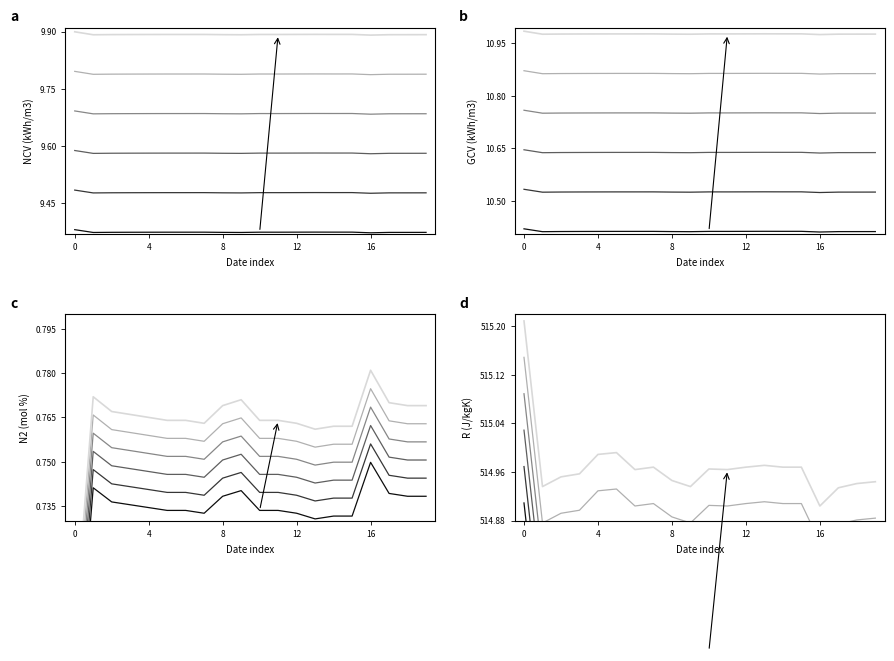

Which series has the largest range (max minus min)?

R J/kgK